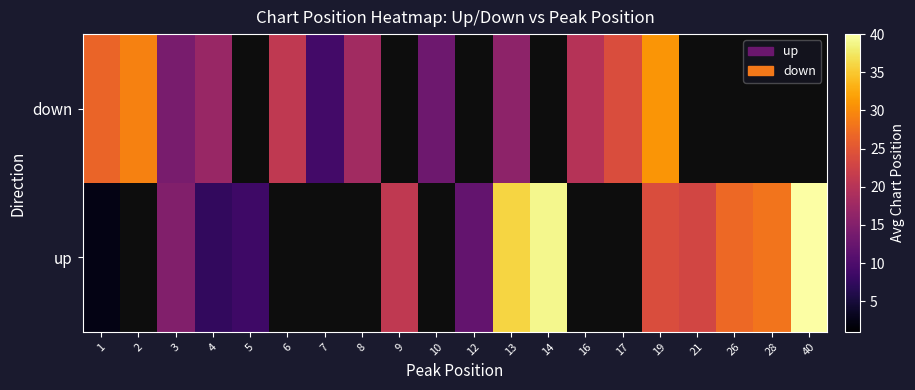

How many data points does each series have?

20